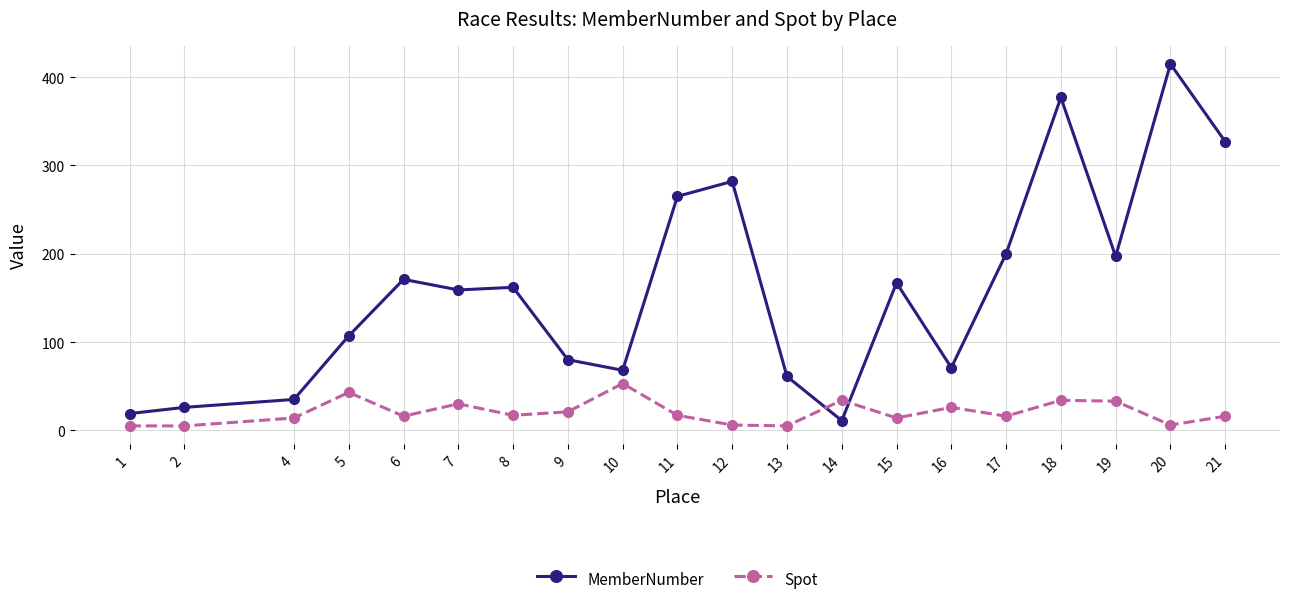

At how many categories does at least one series exceed 358?

2